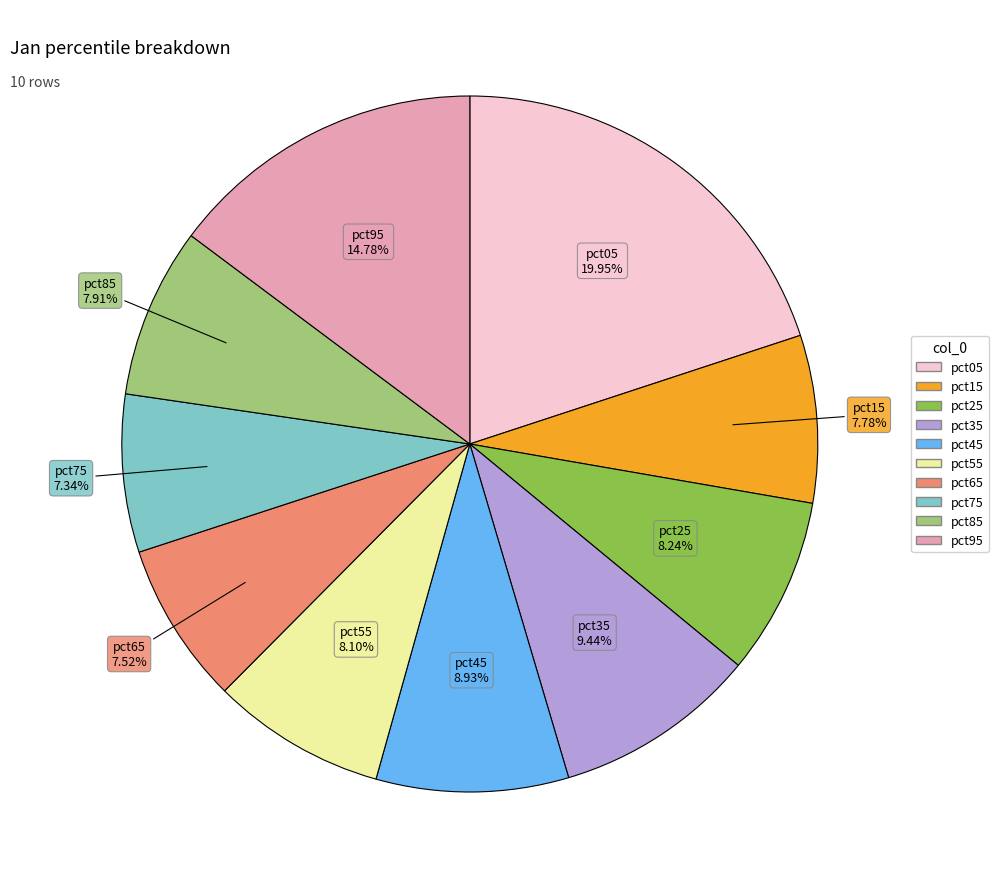

Count the number of slices in the pie.

10